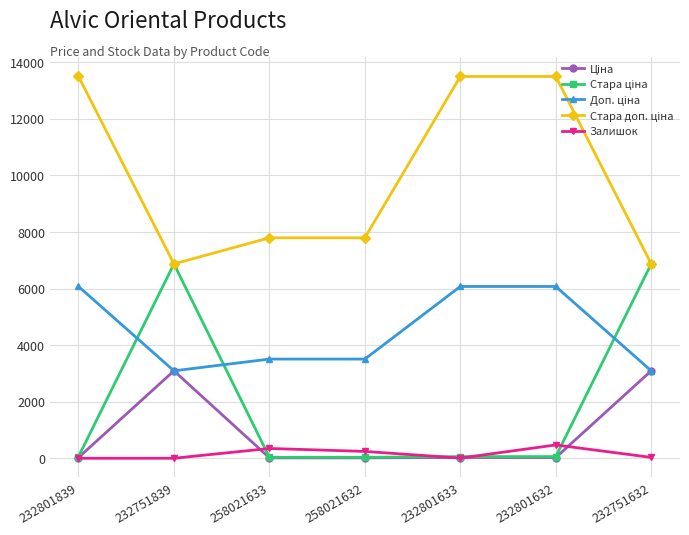

What position from the right is 232801632?

2